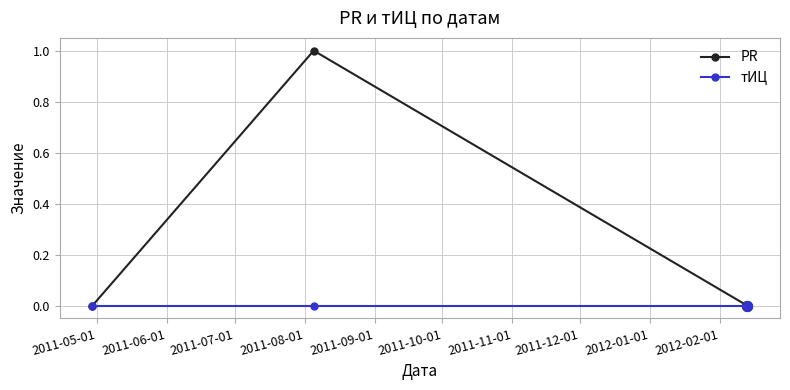

Rank the series by their average value, from lowest to highest.

тИЦ, PR